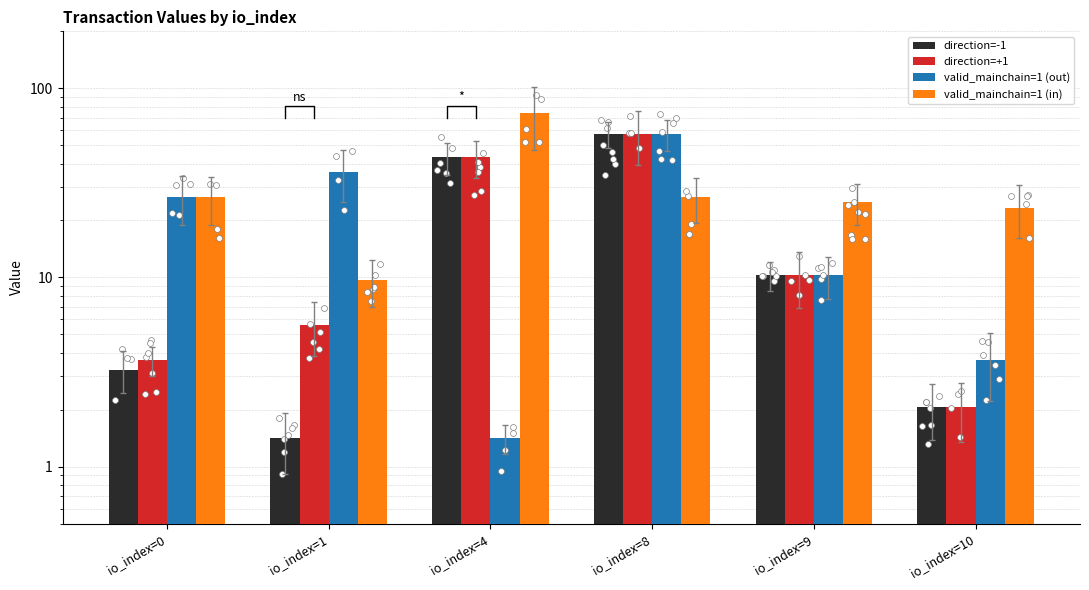

Which series contains the lowest Y value?

direction=-1